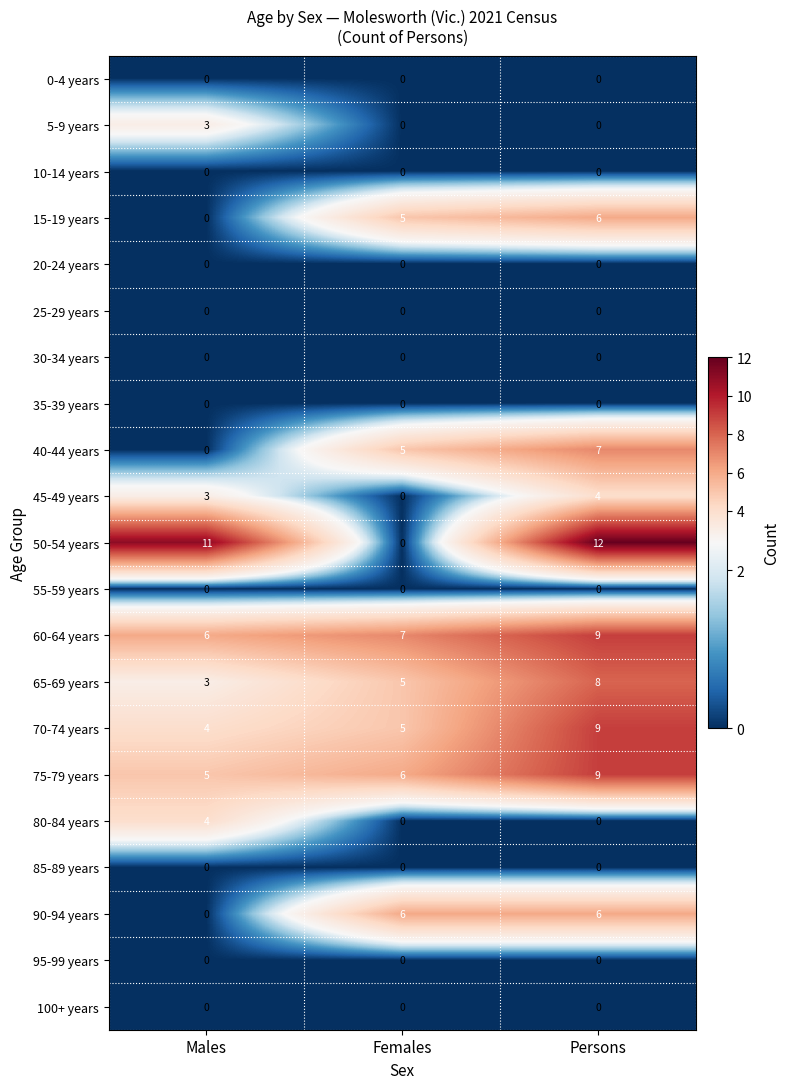

Is it true that 30-34 years equals 0 at Males?

True